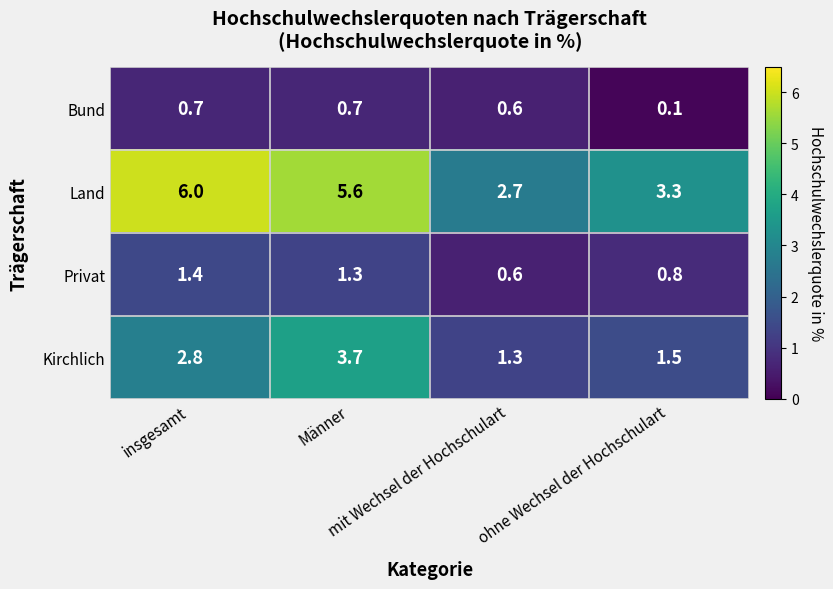

What is the total value across all series at mit Wechsel der Hochschulart?

5.2